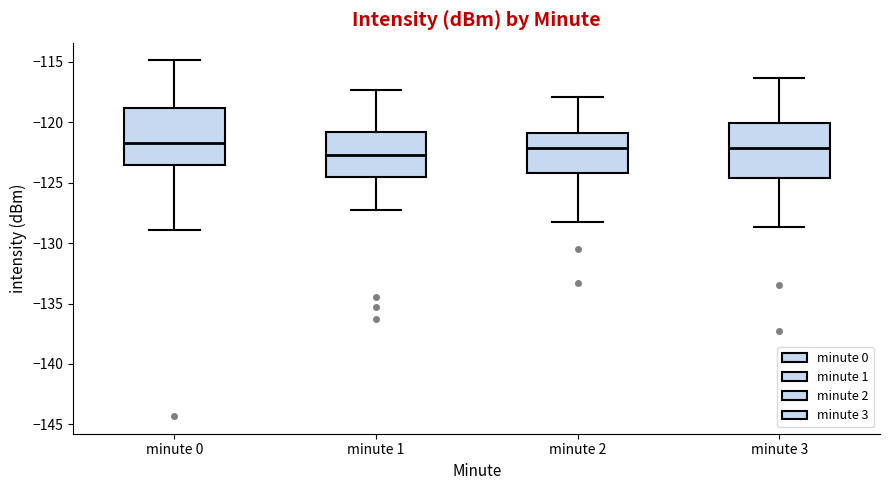

Reading left to right, read every box against the y-axis: the position of its median line, the range the box covers, and the ends of its whiskers. The values are not printed on the chart, so give them approximately, as read against the axis.

minute 0: median -121.5, box -123.5 to -119.0, whiskers -129.0 to -115.0
minute 1: median -122.5, box -124.5 to -121.0, whiskers -127.5 to -117.5
minute 2: median -122.0, box -124.0 to -121.0, whiskers -128.5 to -118.0
minute 3: median -122.0, box -124.5 to -120.0, whiskers -128.5 to -116.5